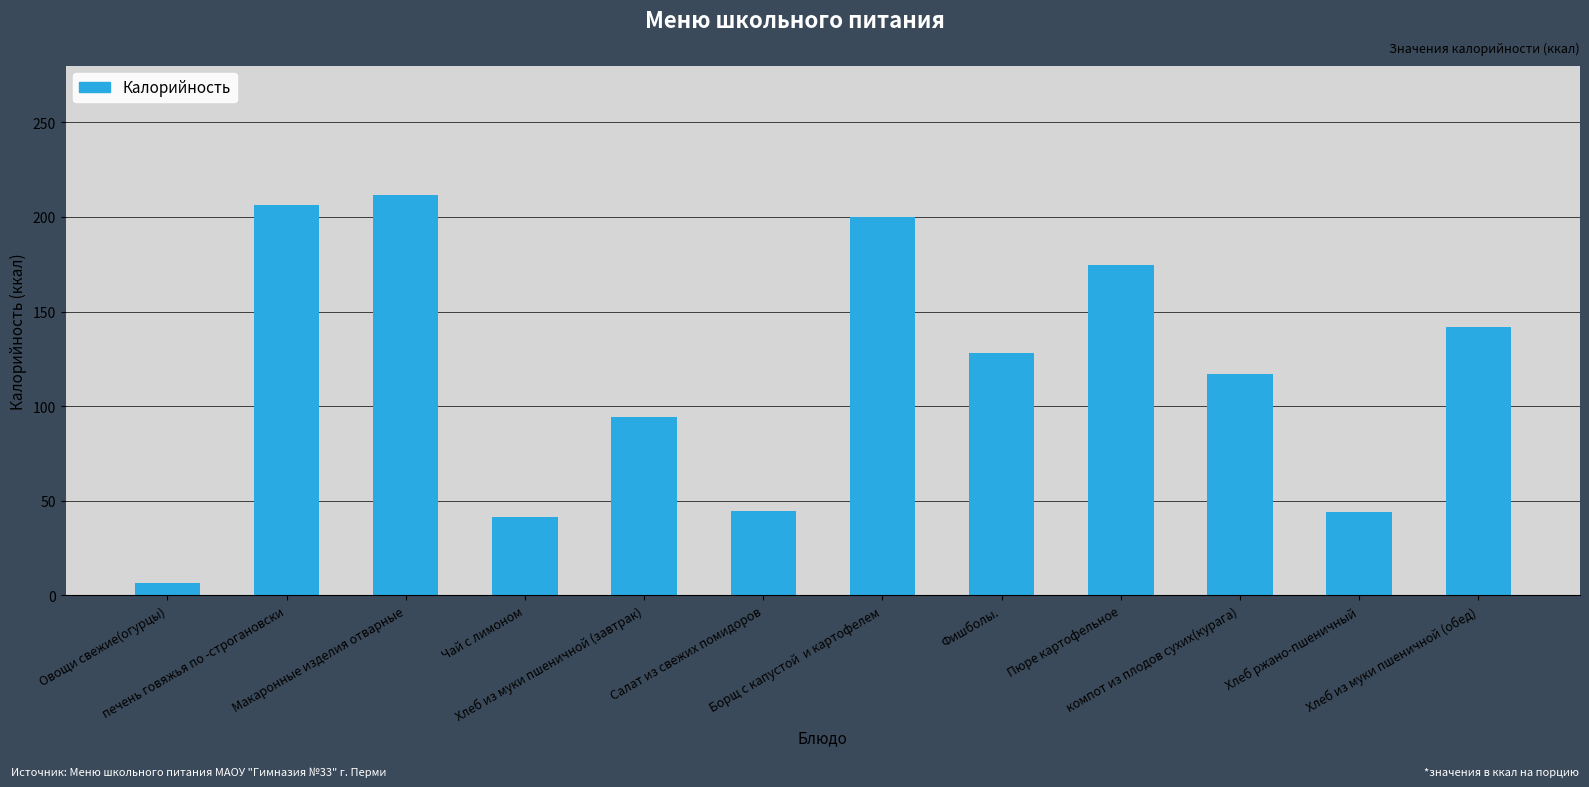

What is the greatest value displayed?

211.5